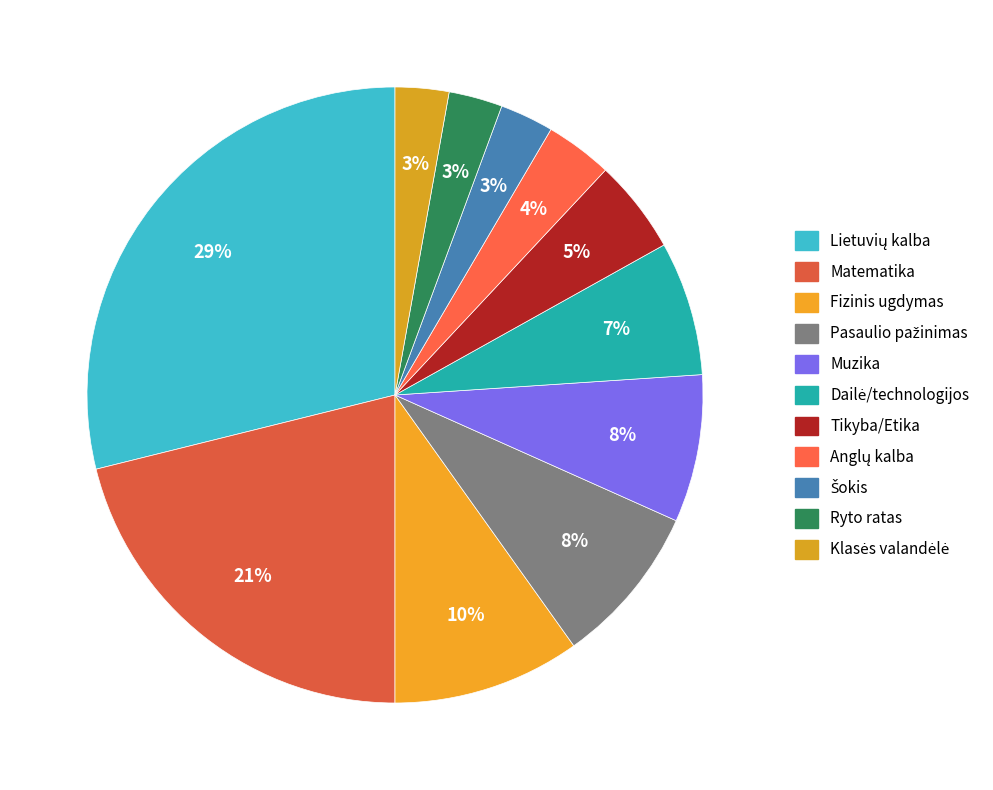

The Lietuvių kalba slice represents 36% of the pie. True or false?

False